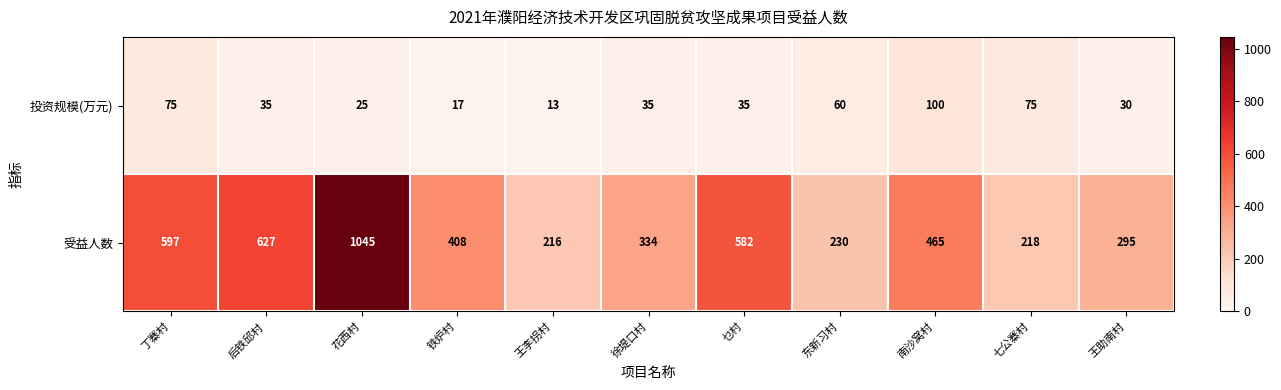

Where is 受益人数 nearest to the value 630?

后铁邱村